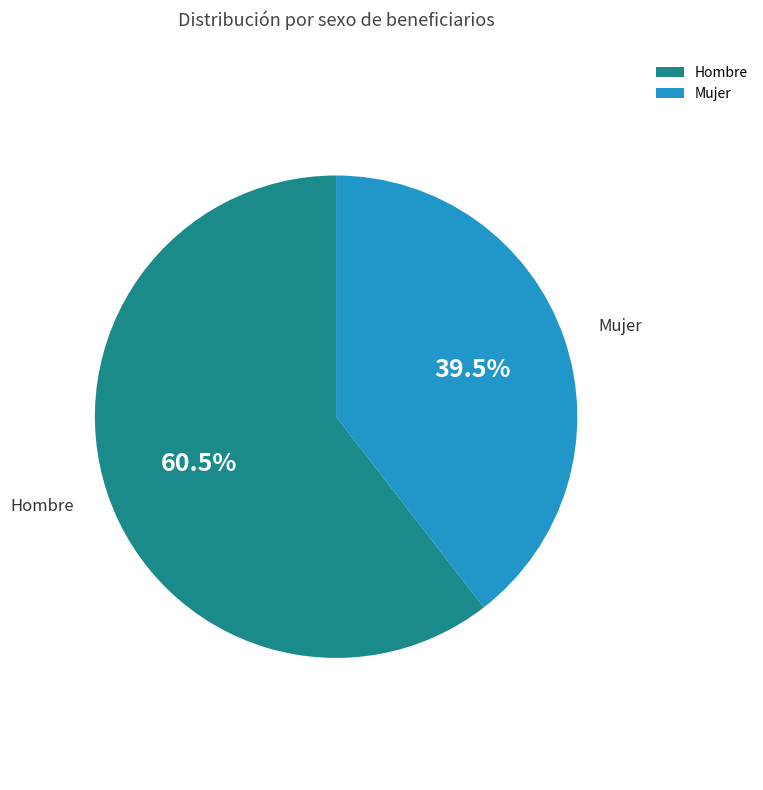

What percentage is NOT represented by Mujer?

60.5%